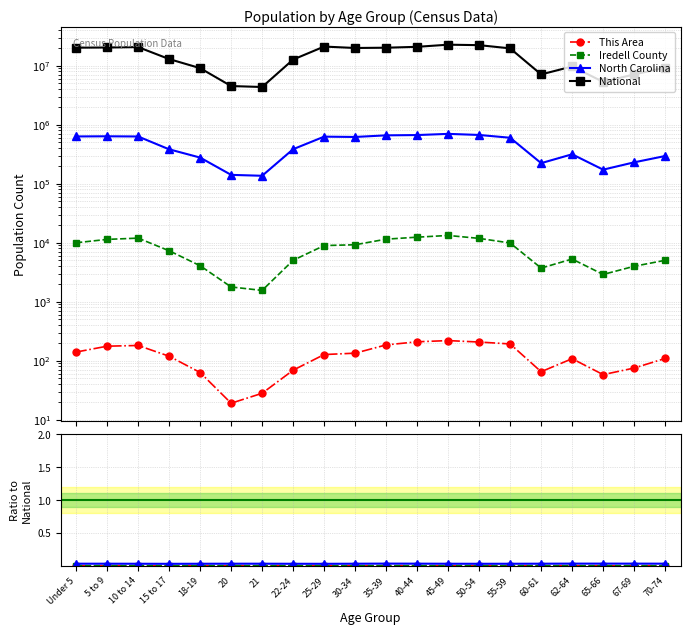

True or false: This Area and Iredell County cross at least once.

False